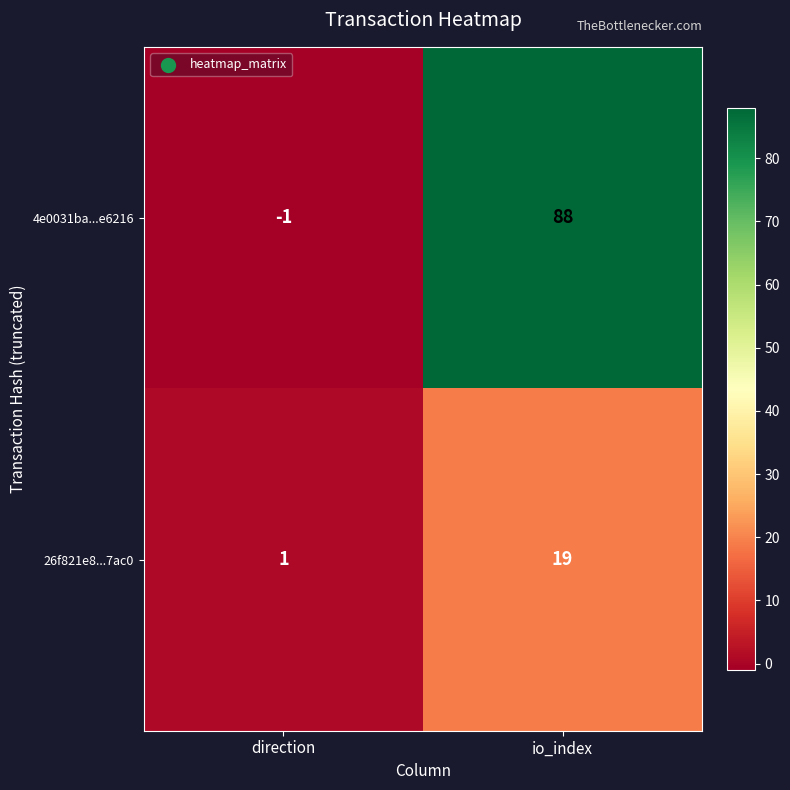

Reading right to left, extract all data points from this chart.

4e0031ba...e6216: 88	-1
26f821e8...7ac0: 19	1